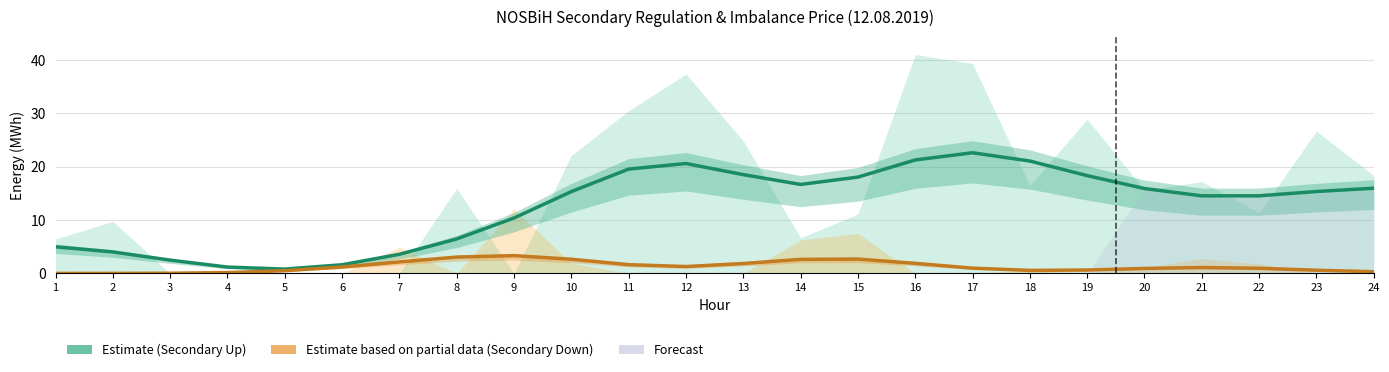

What is the lowest value of the Secondary Up (Estimate) series?

0.8